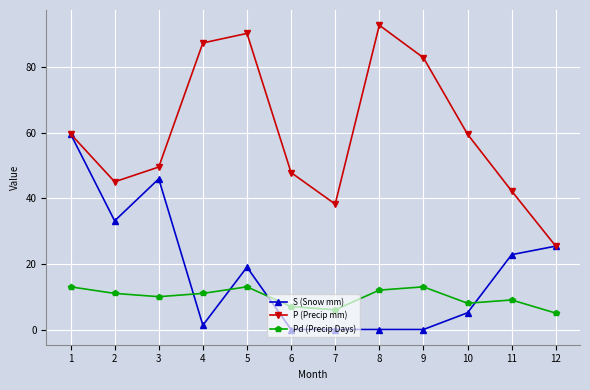

Read the P (Precip mm) value at 10.

59.5